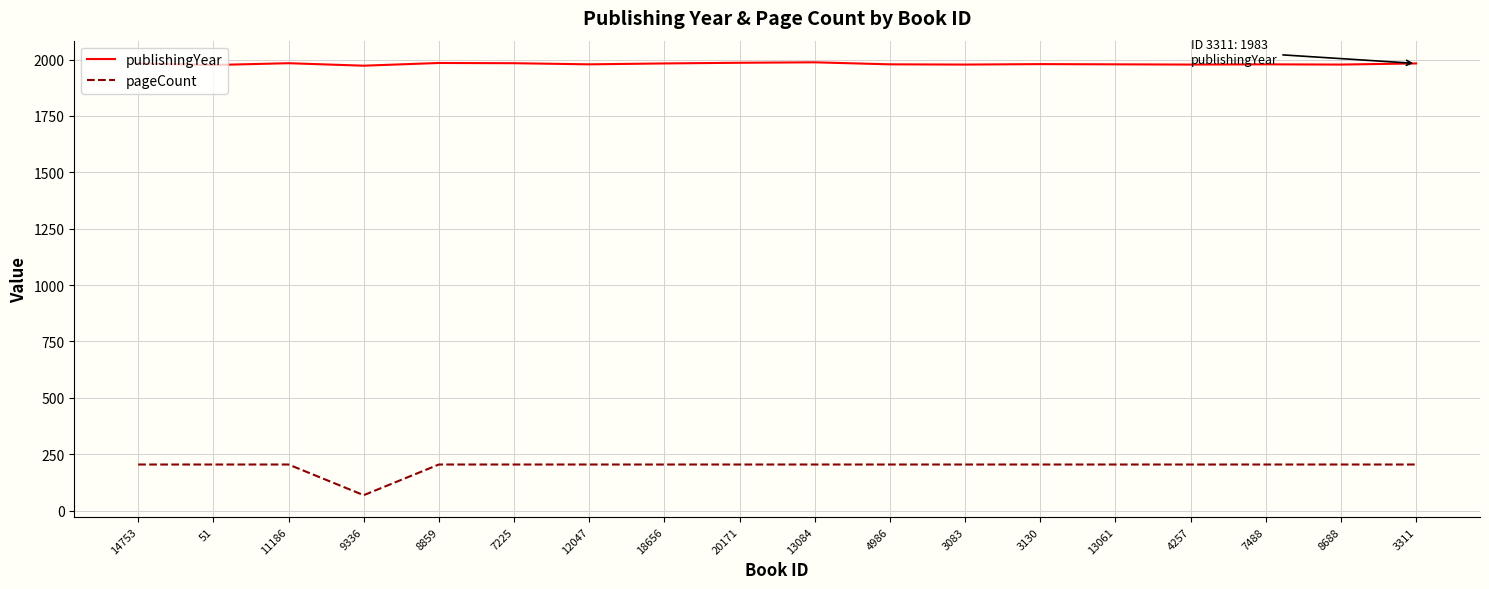

What is the maximum value shown in the chart?

1988